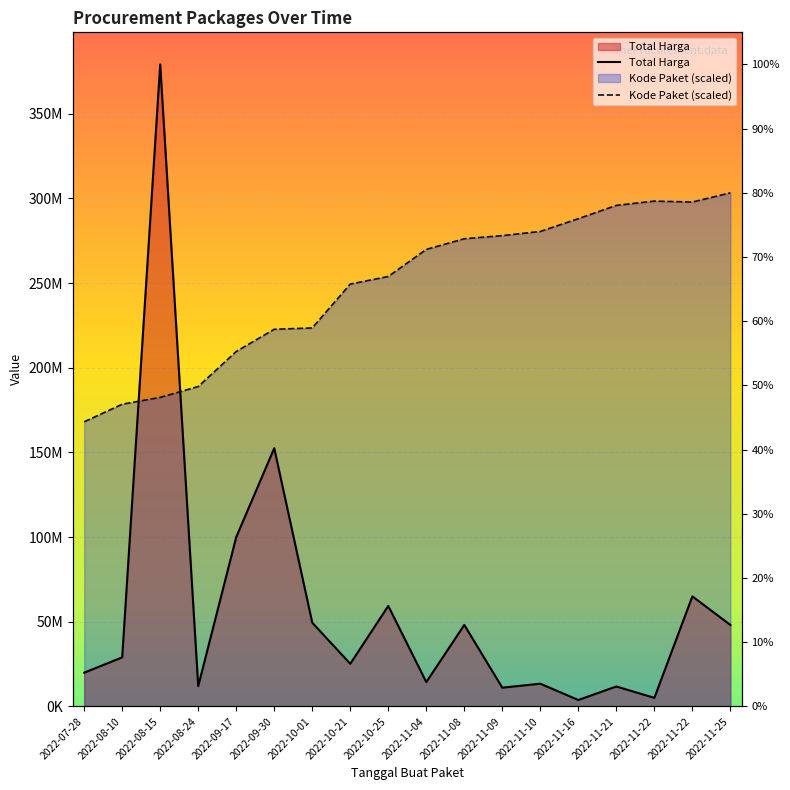

Is it true that Total Harga equals 165297376.0 at 2022-09-17?

False